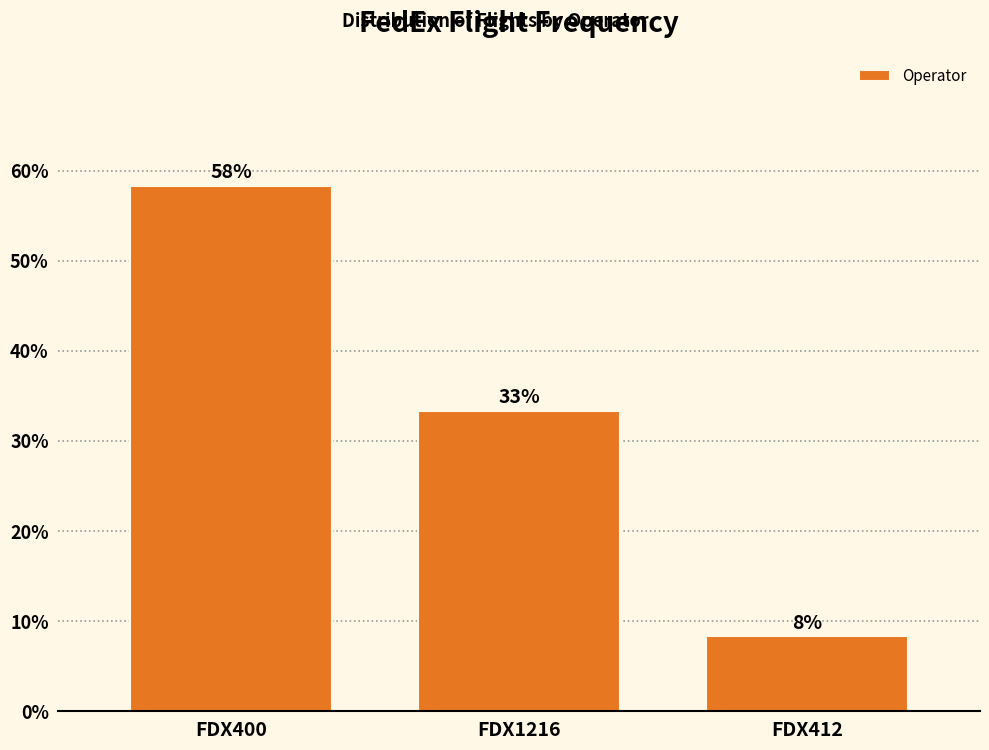

How many bars are there in total?

3